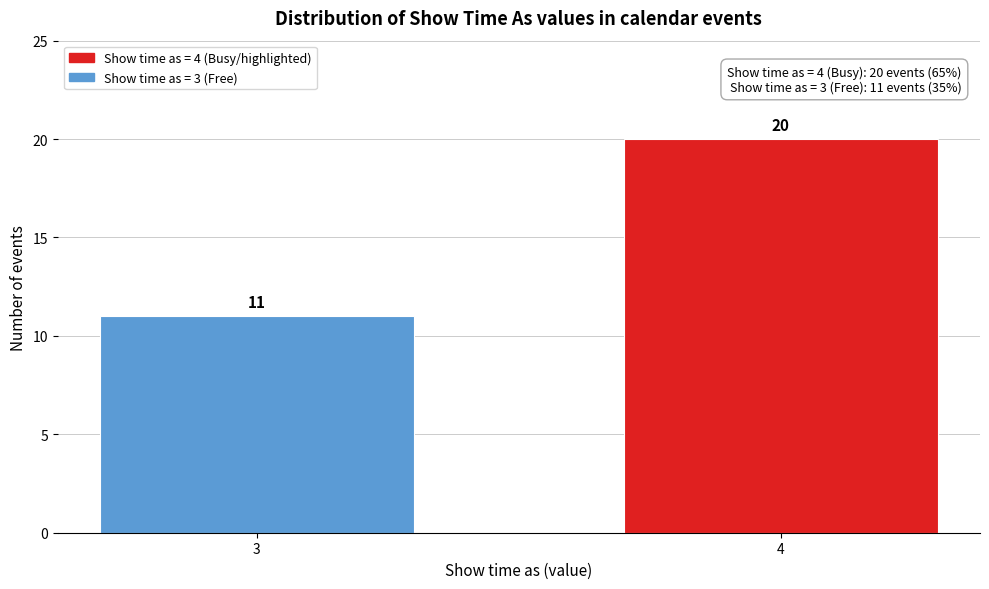

Reading left to right, transcribe all the data shown in this chart.

11	20